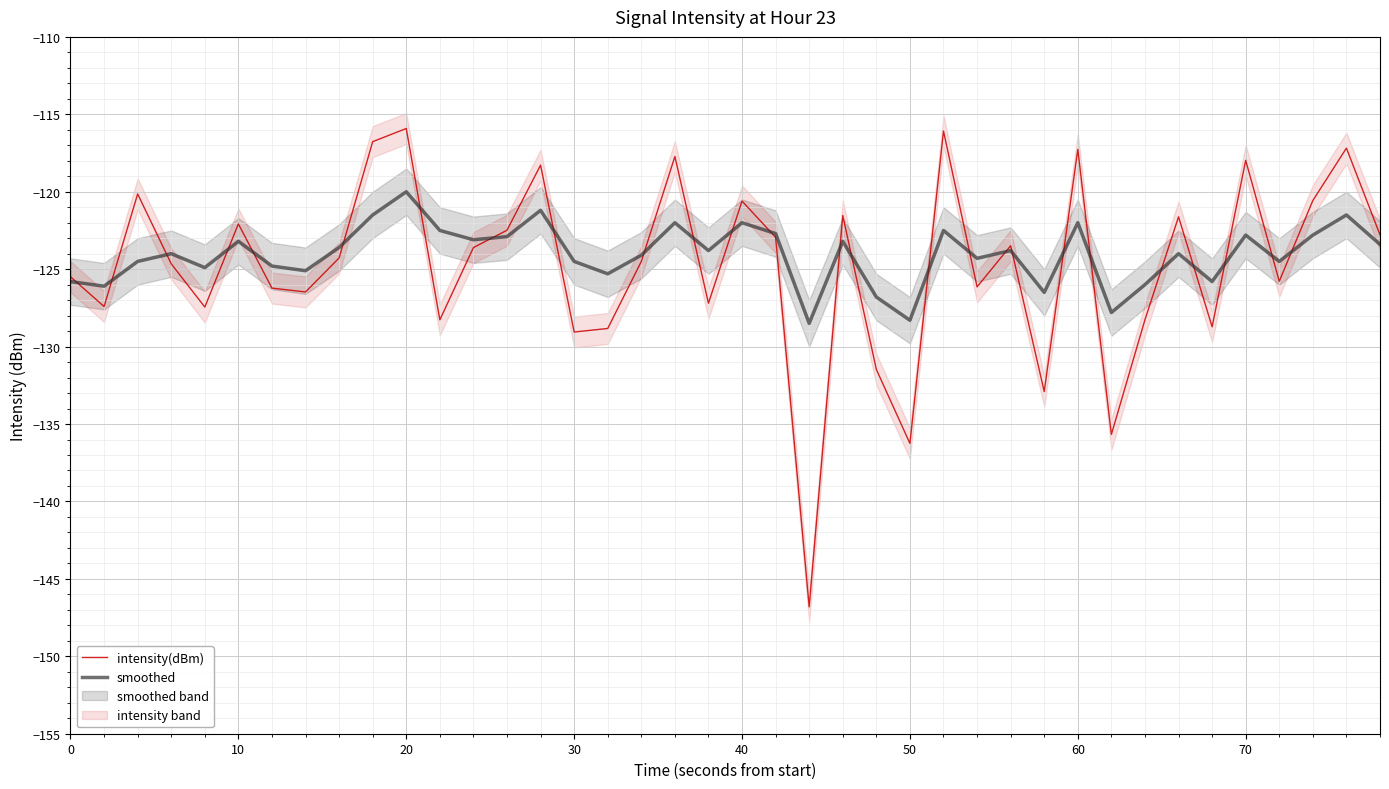

Is it true that intensity(dBm) equals -50.7 at 60?

False